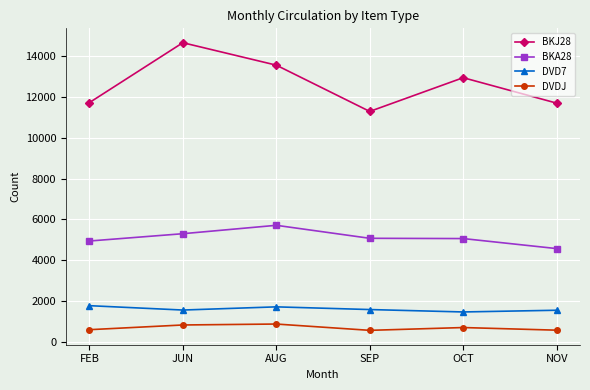

The BKJ28 series shows 12947 at OCT. True or false?

True